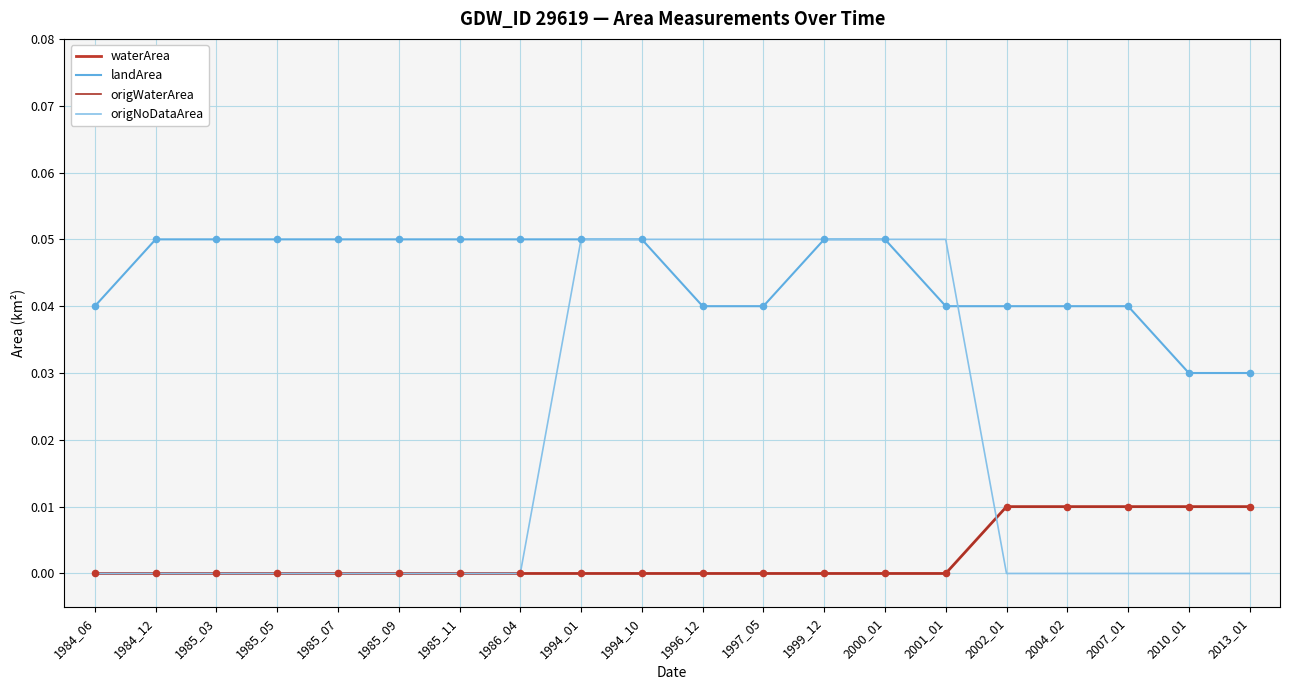

At which category is the sum across all series the highest?

1994_01